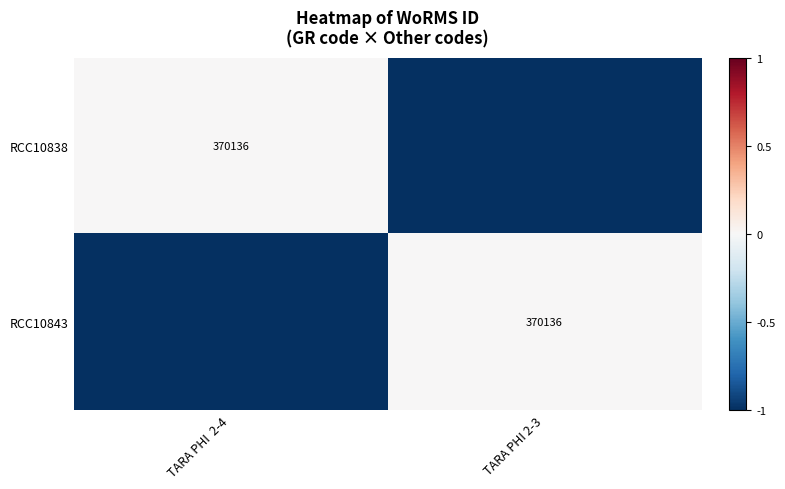

True or false: RCC10843 has a value of 370136 at TARA PHI 2-3.

True